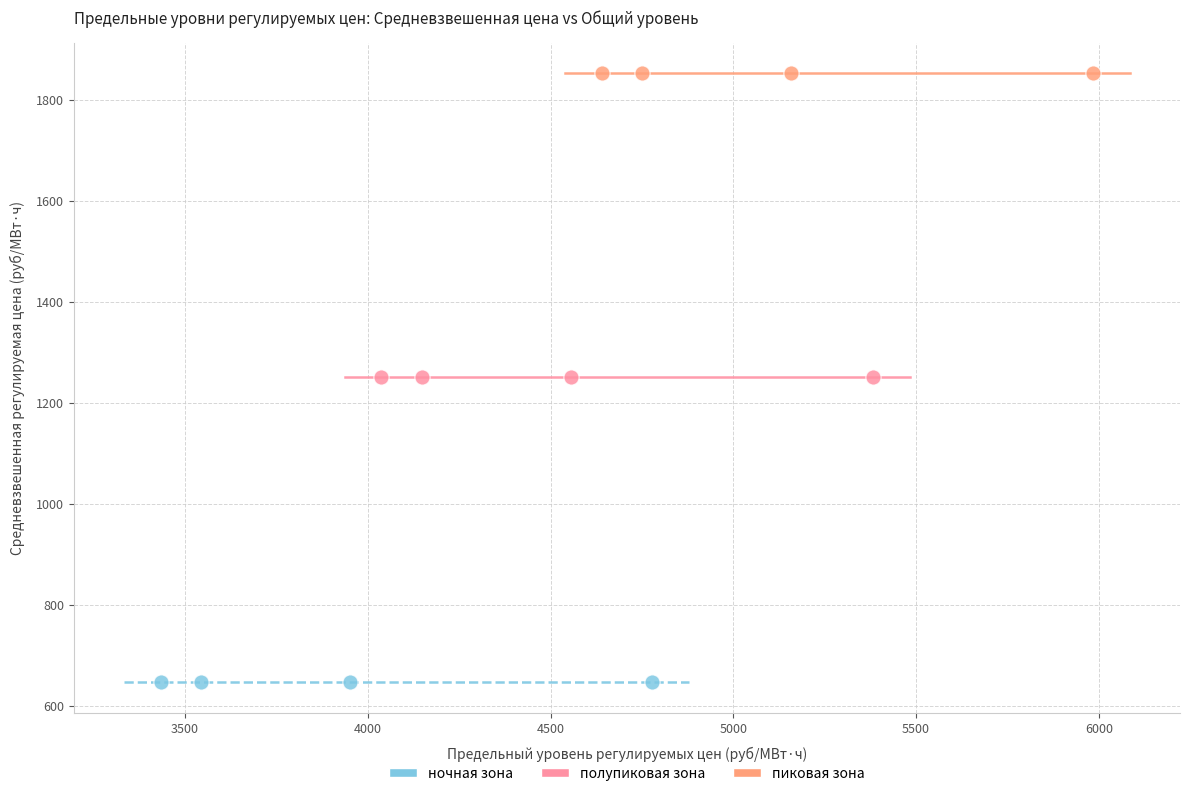

Which series contains the highest Y value?

пиковая зона